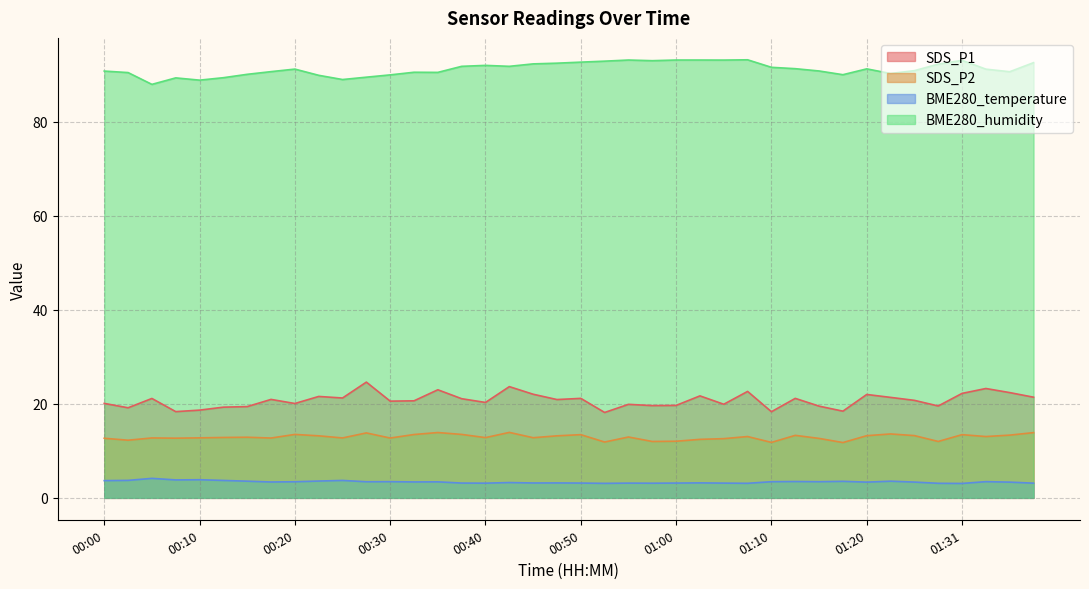

How many values in the BME280_humidity series are below 91?

19